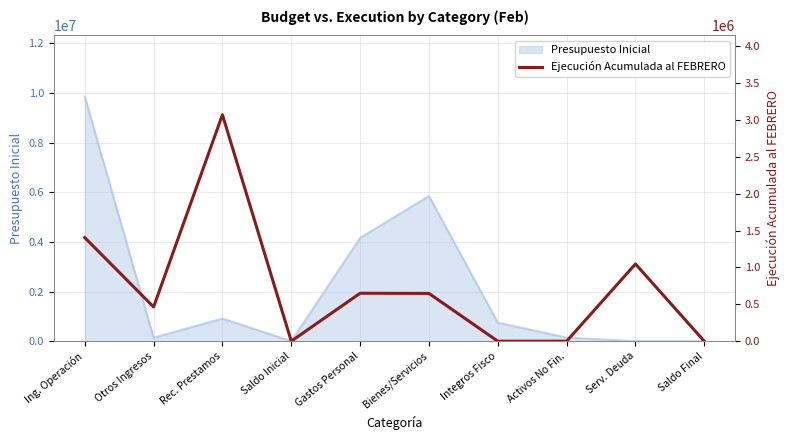

Read the value at Serv. Deuda, to the nearest 100.

1047700